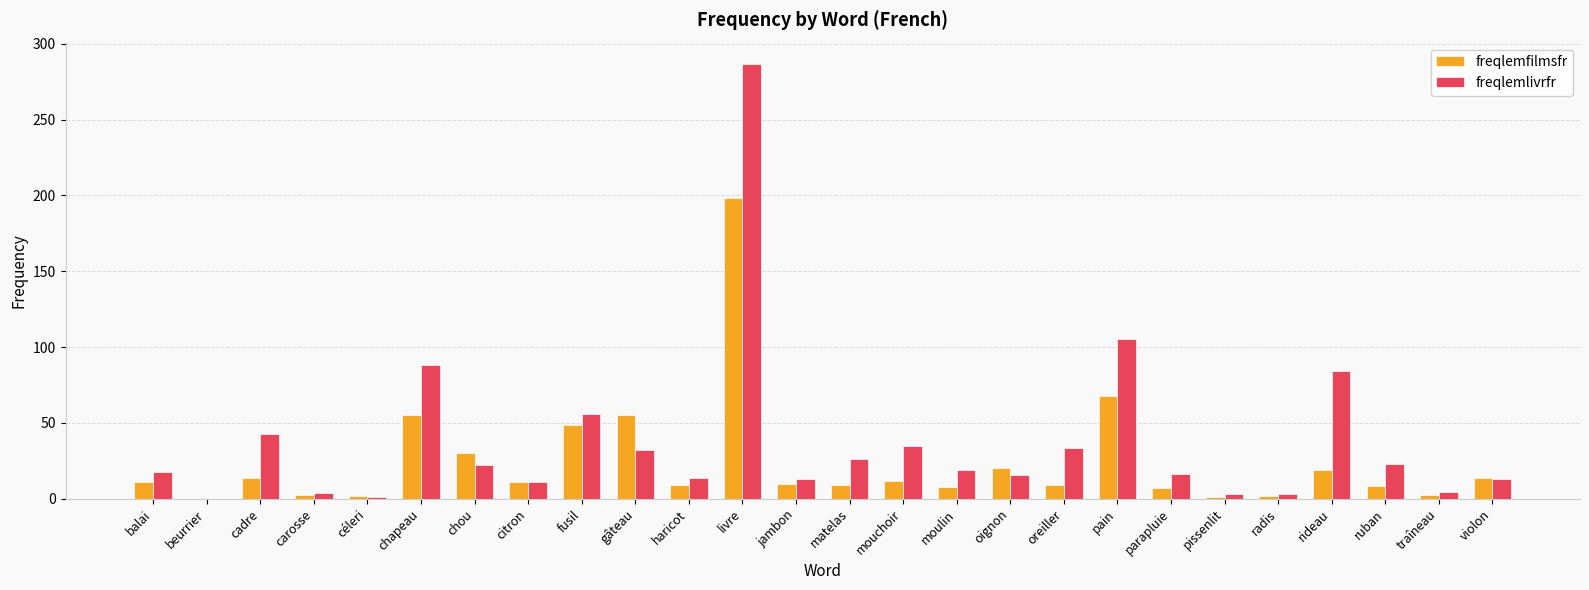

Which series has the largest total across all categories?

freqlemlivrfr